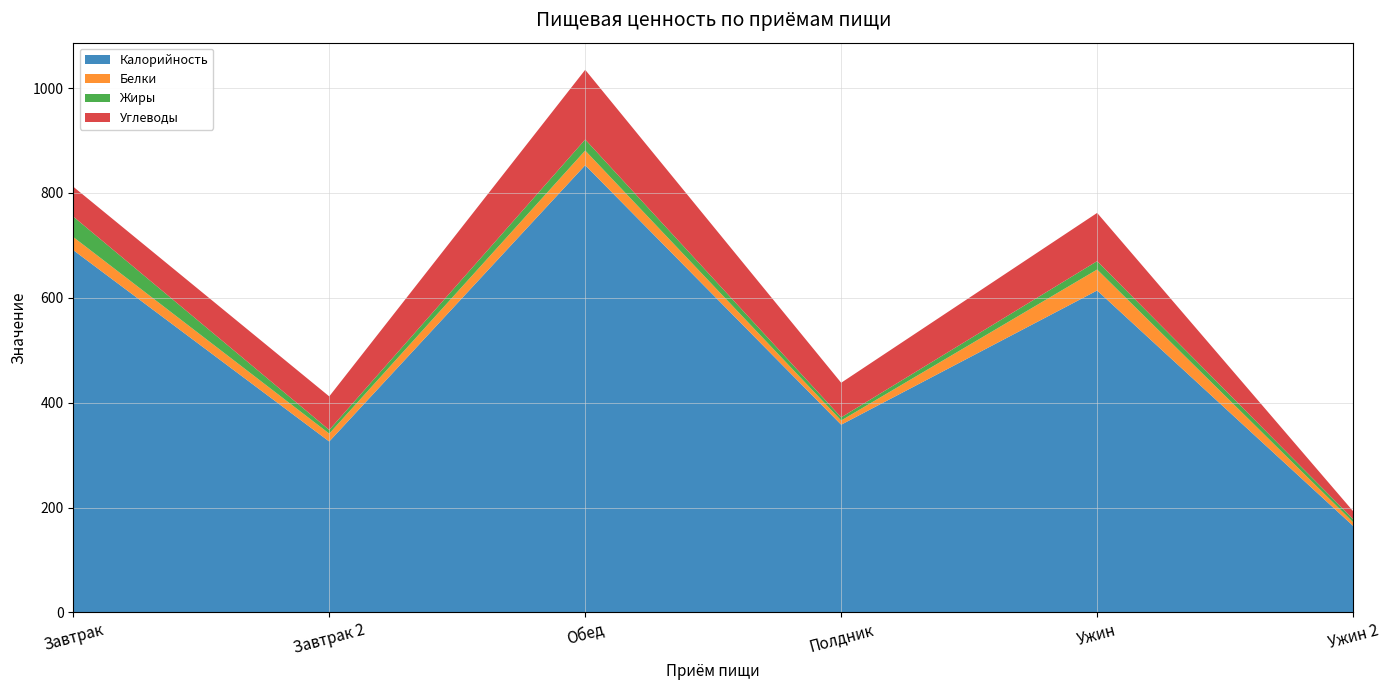

Reading left to right, what are all the values shown in this chart?

Калорийность: 691	326	853	358	614	165
Белки: 25	15	28	8	40	7
Жиры: 39	7	21	6	16	6
Углеводы: 57	64	133	66	92	15